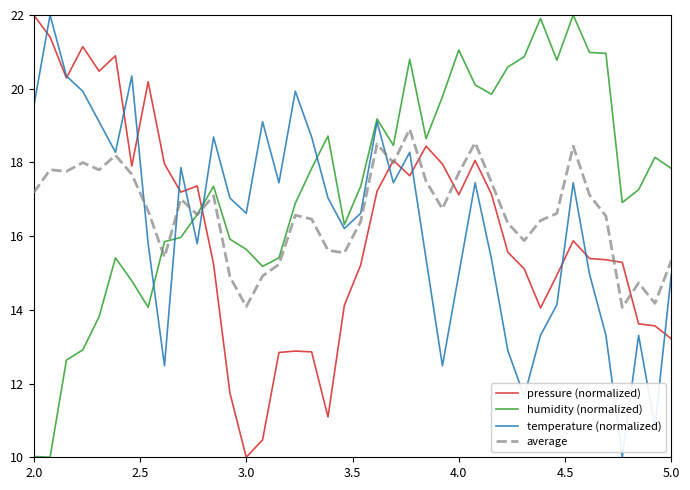

What is the sum of all pressure (normalized) values?

646.9